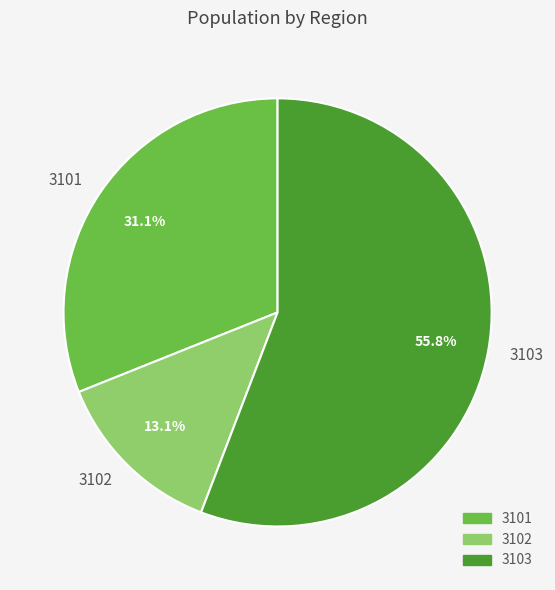

Is 3101 the majority of the pie?

No